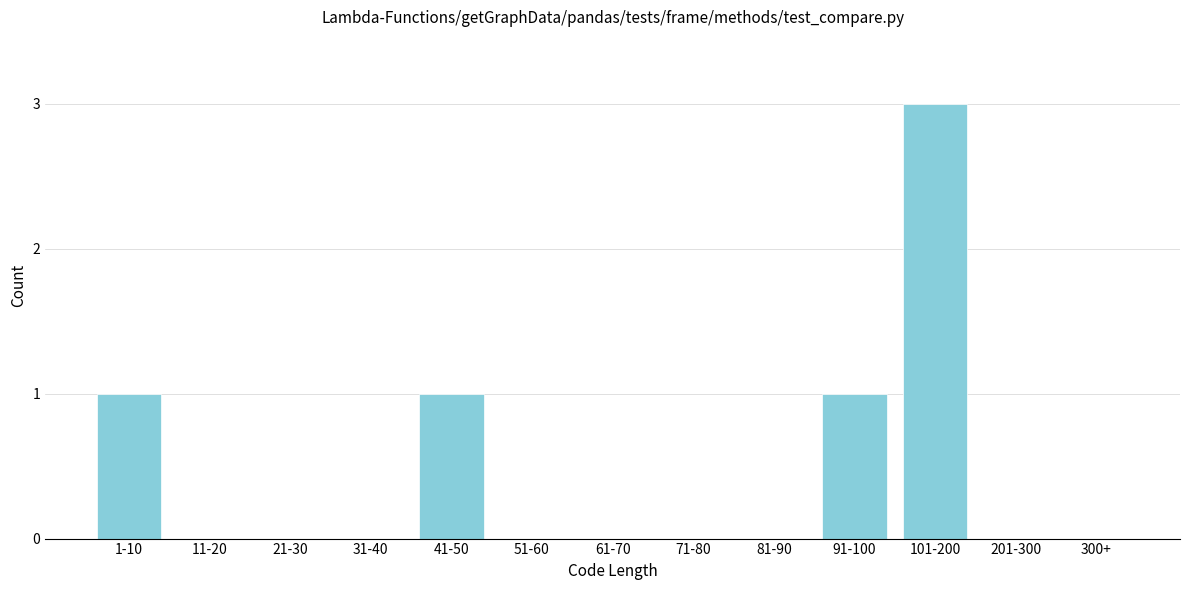

Reading left to right, list all the values displayed in this chart.

1-10=1	11-20=0	21-30=0	31-40=0	41-50=1	51-60=0	61-70=0	71-80=0	81-90=0	91-100=1	101-200=3	201-300=0	300+=0